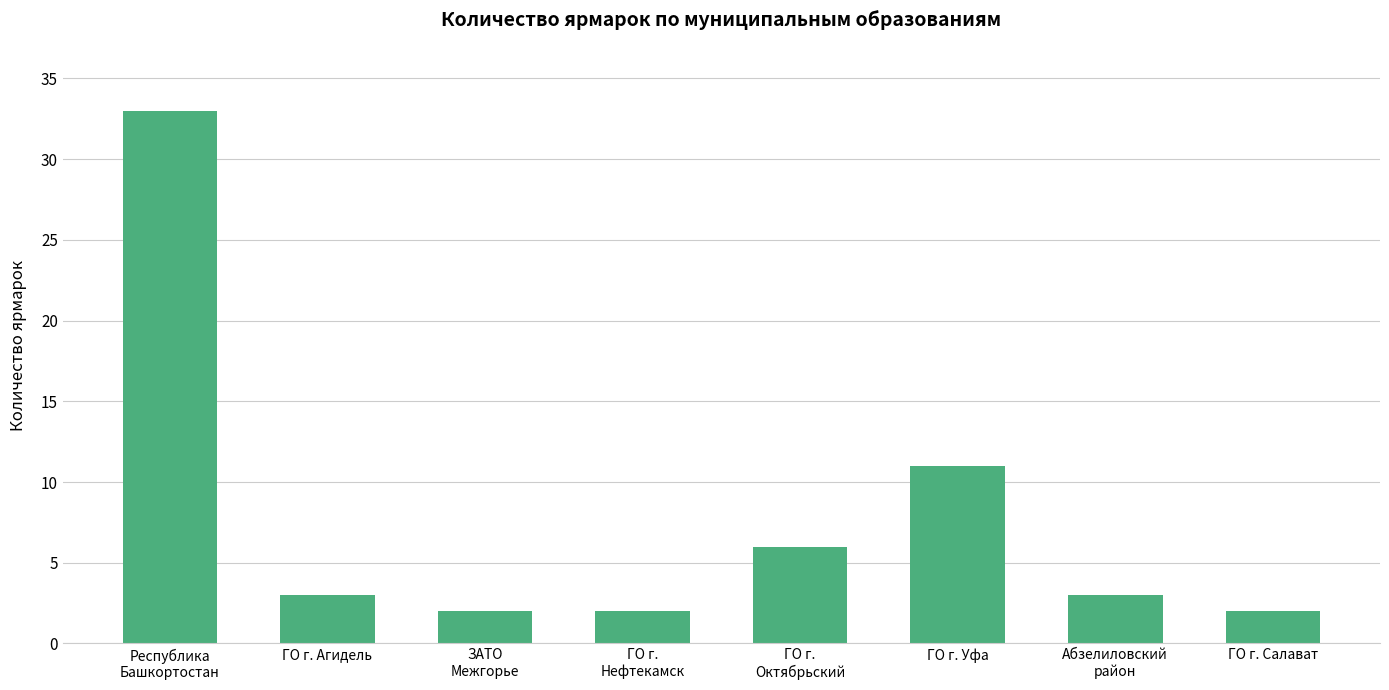

How many bars are there in total?

8